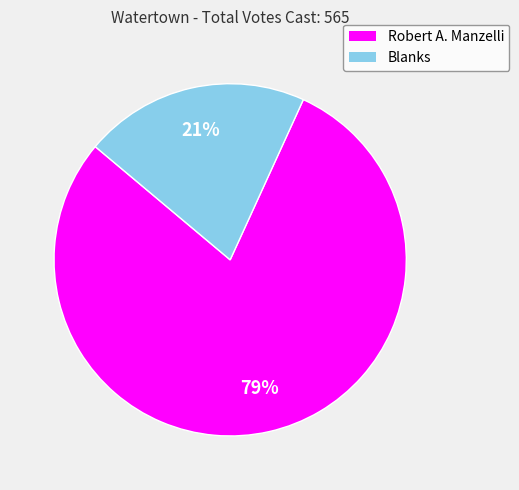

What is the majority slice?

Robert A. Manzelli